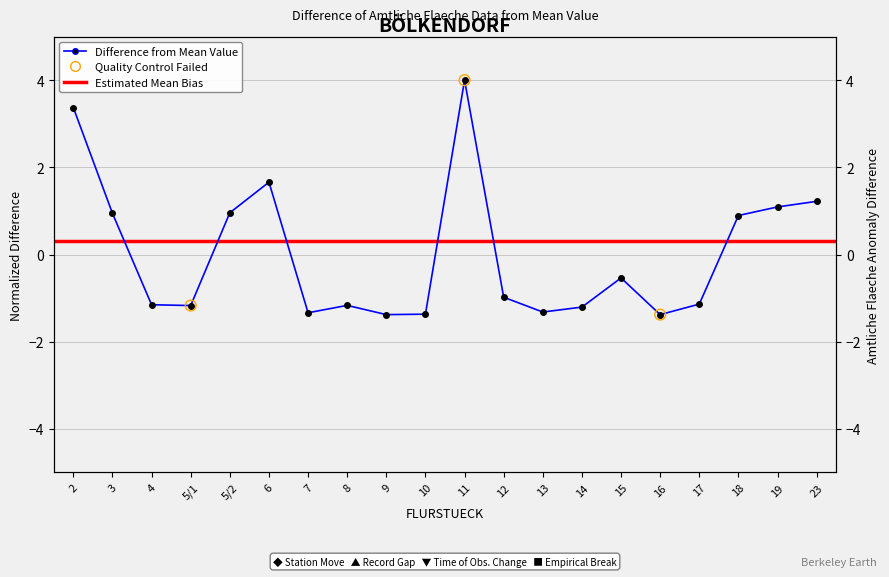

Which has a higher value, 6 or 9?

6